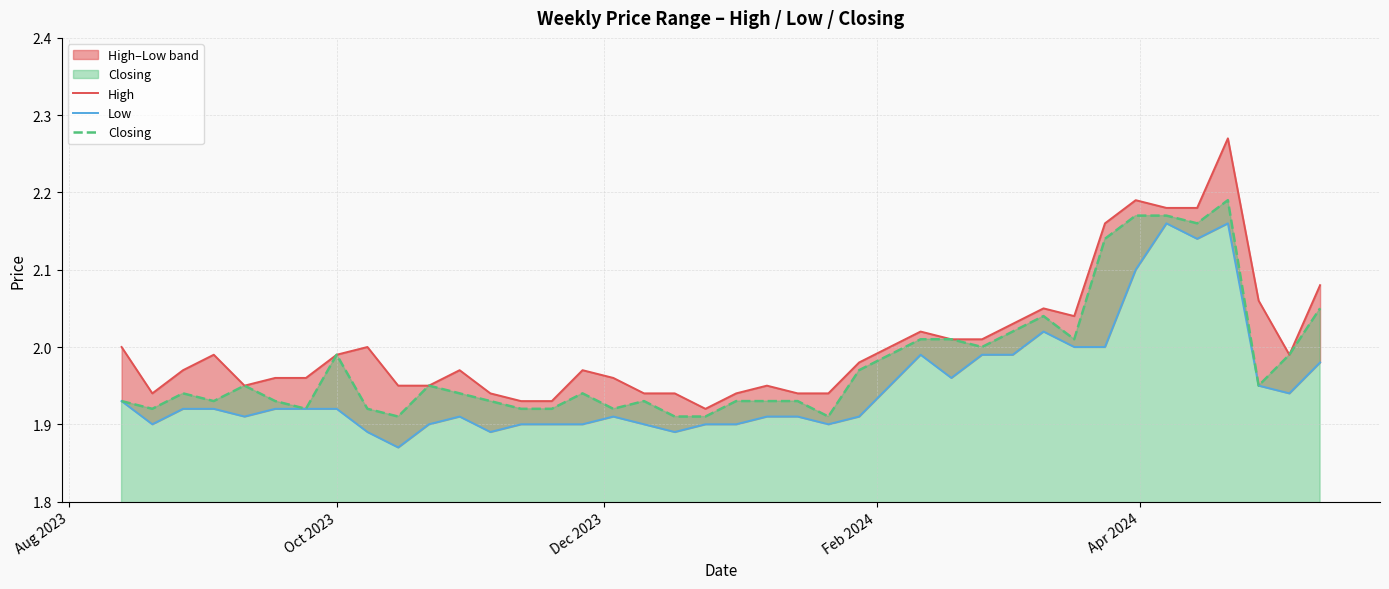

True or false: High and Closing intersect in this chart.

False